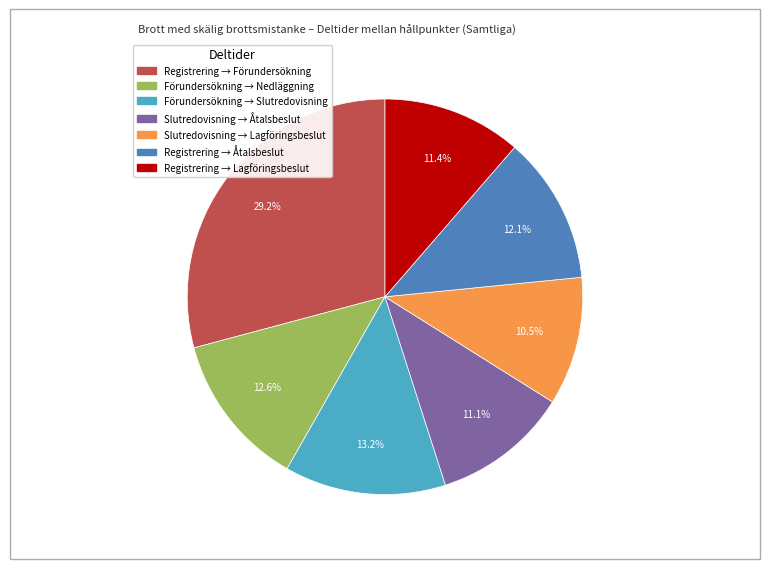

Is there any slice that represents more than half of the pie?

No